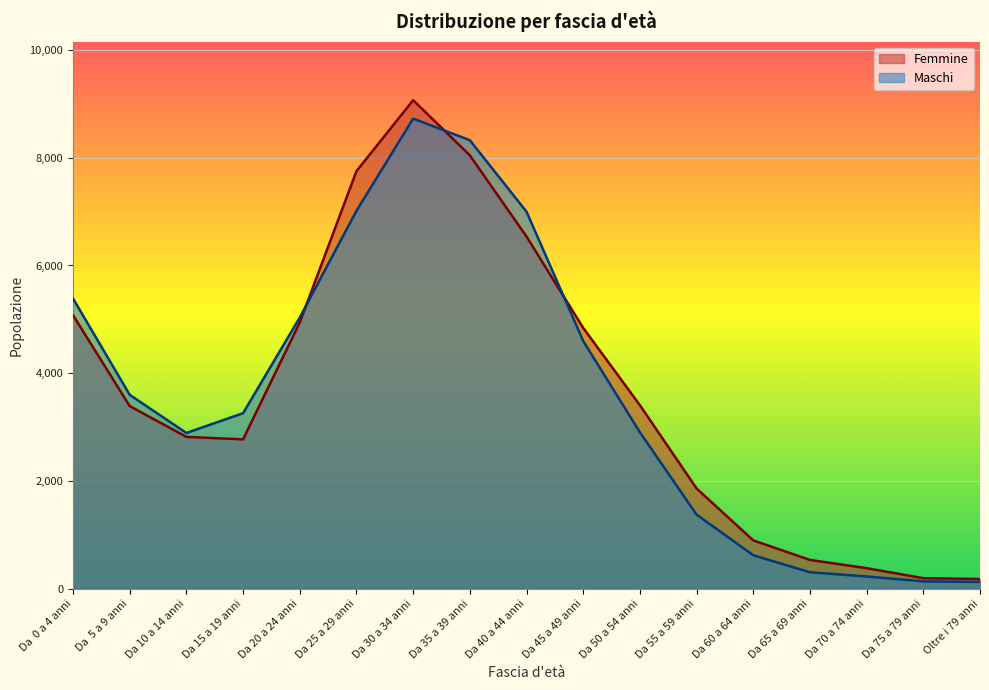

What is the label of the 3rd point from the left?

Da 10 a 14 anni